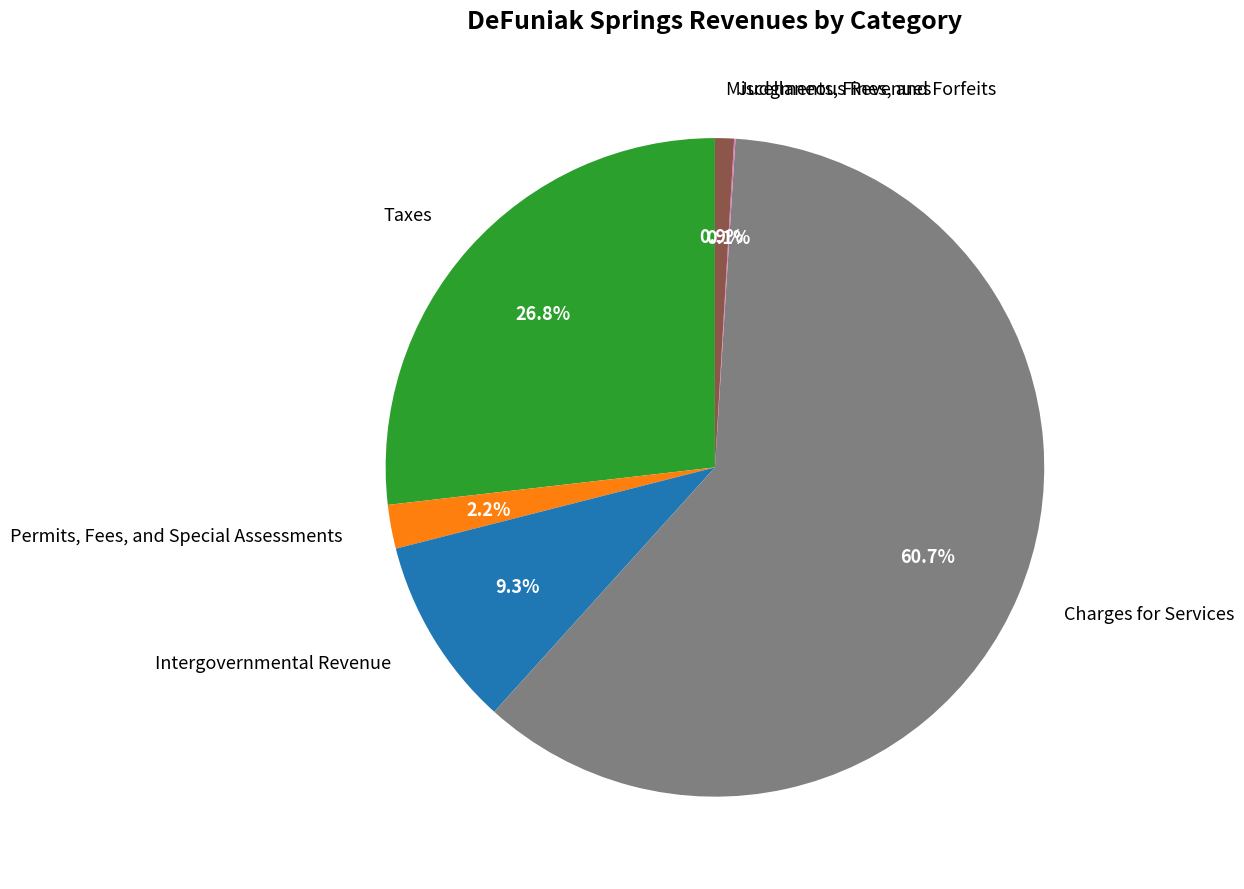

What portion of the pie excludes Permits, Fees, and Special Assessments?

97.8%